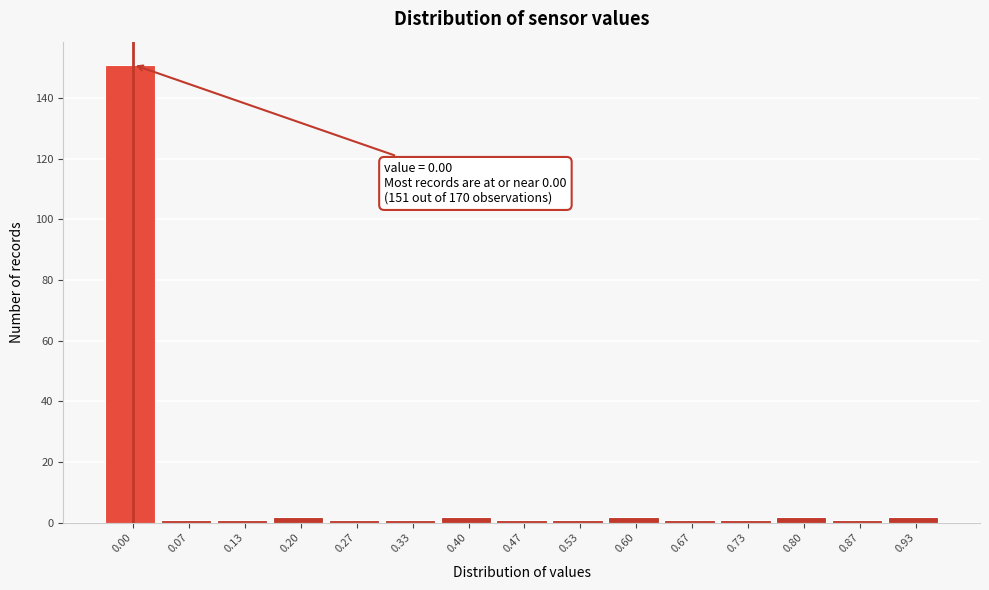

Reading left to right, list all the values displayed in this chart.

151	1	1	2	1	1	2	1	1	2	1	1	2	1	2